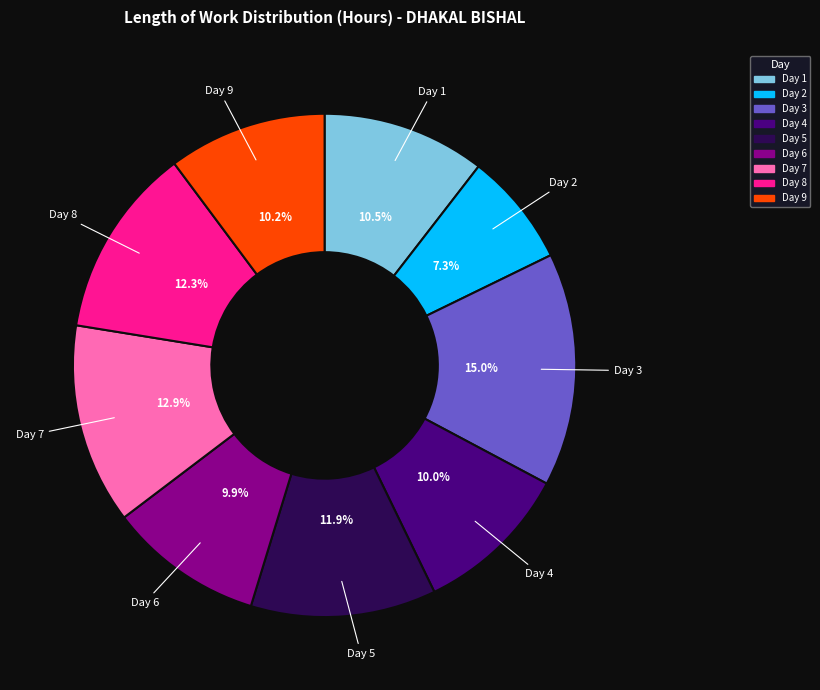

Does any single category account for the majority?

No